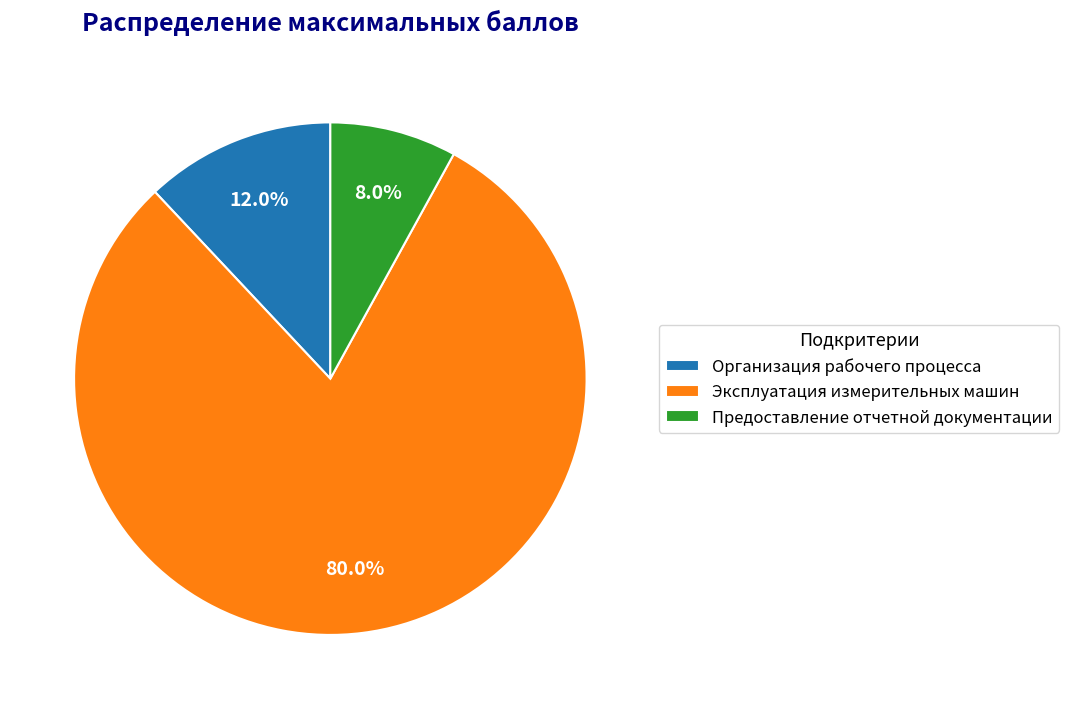

What is the smallest slice in the pie chart?

Предоставление отчетной документации